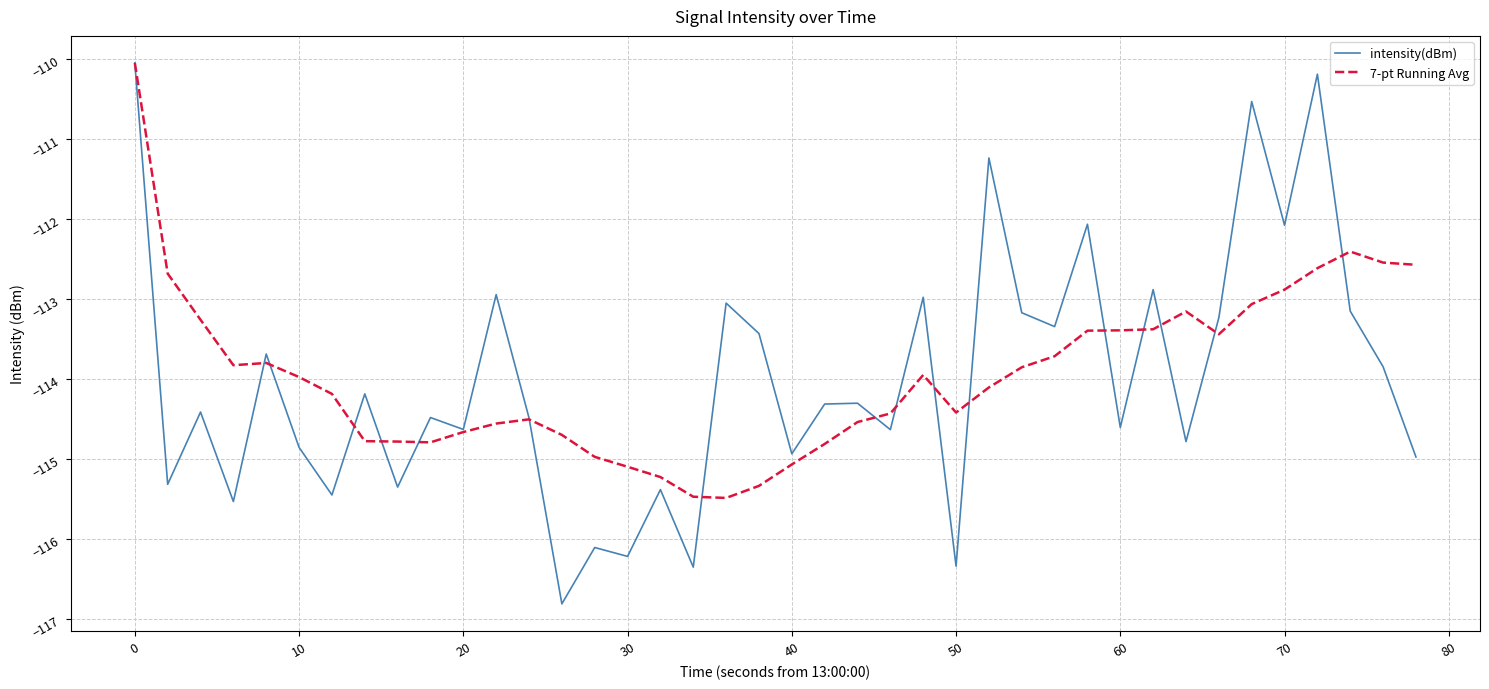

Which series has the largest range (max minus min)?

intensity(dBm)